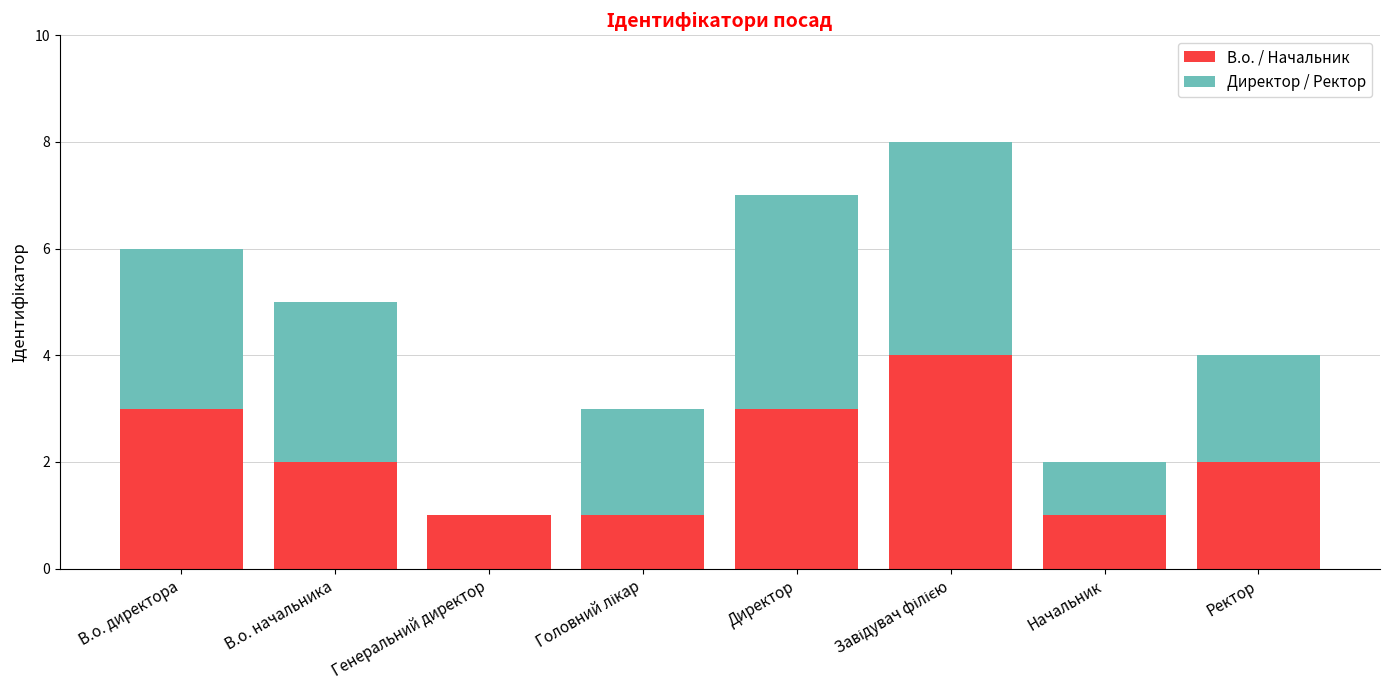

What is the total value across all series at В.о. директора?

6